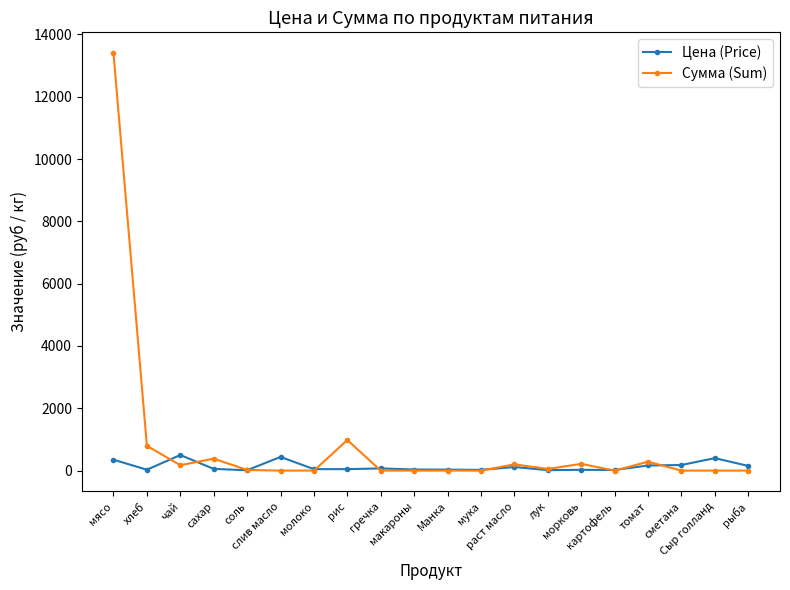

What is the difference between the maximum and second lowest values in the Сумма (Sum) series?

13398.0